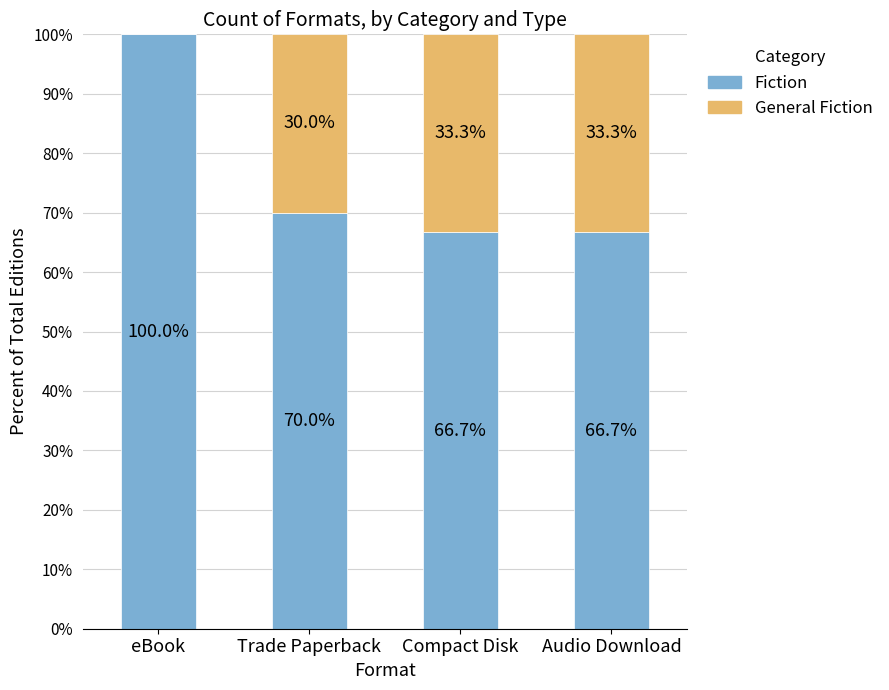

What is the maximum value for Fiction?

100.0